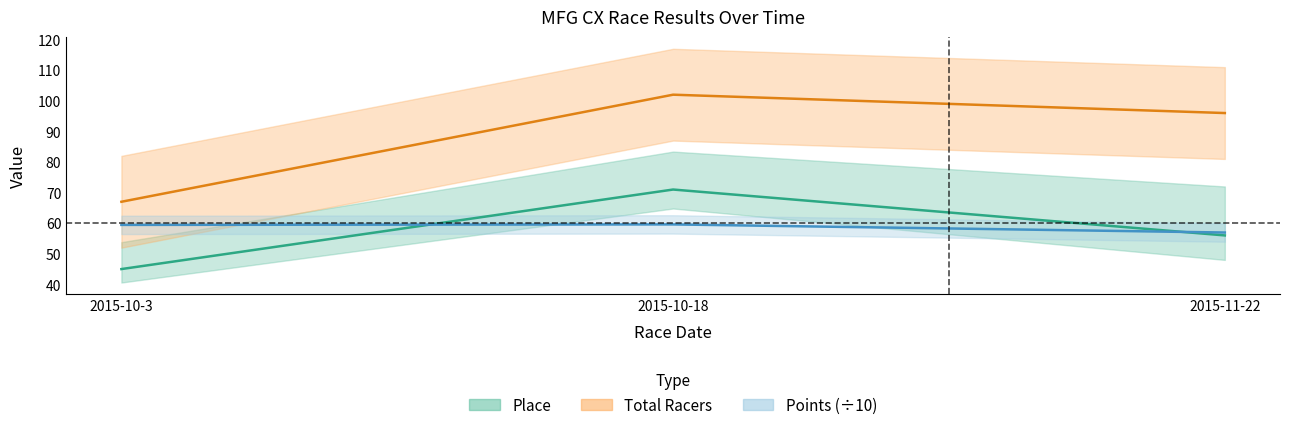

What is the total value across all series at 2015-10-3?

171.4